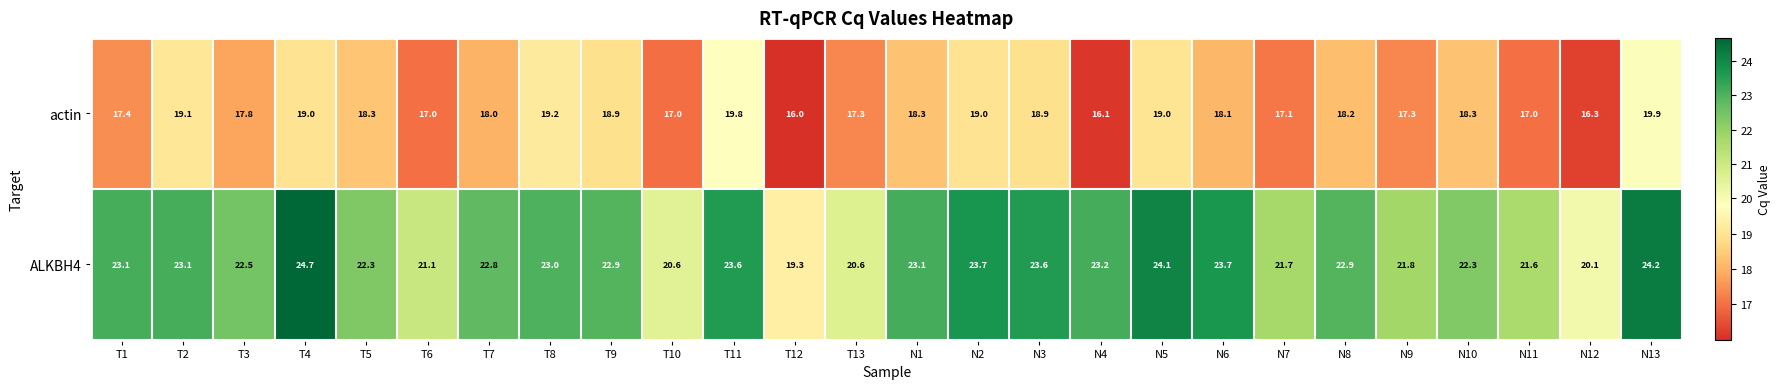

What is the difference between the maximum and minimum values in the ALKBH4 series?

5.4